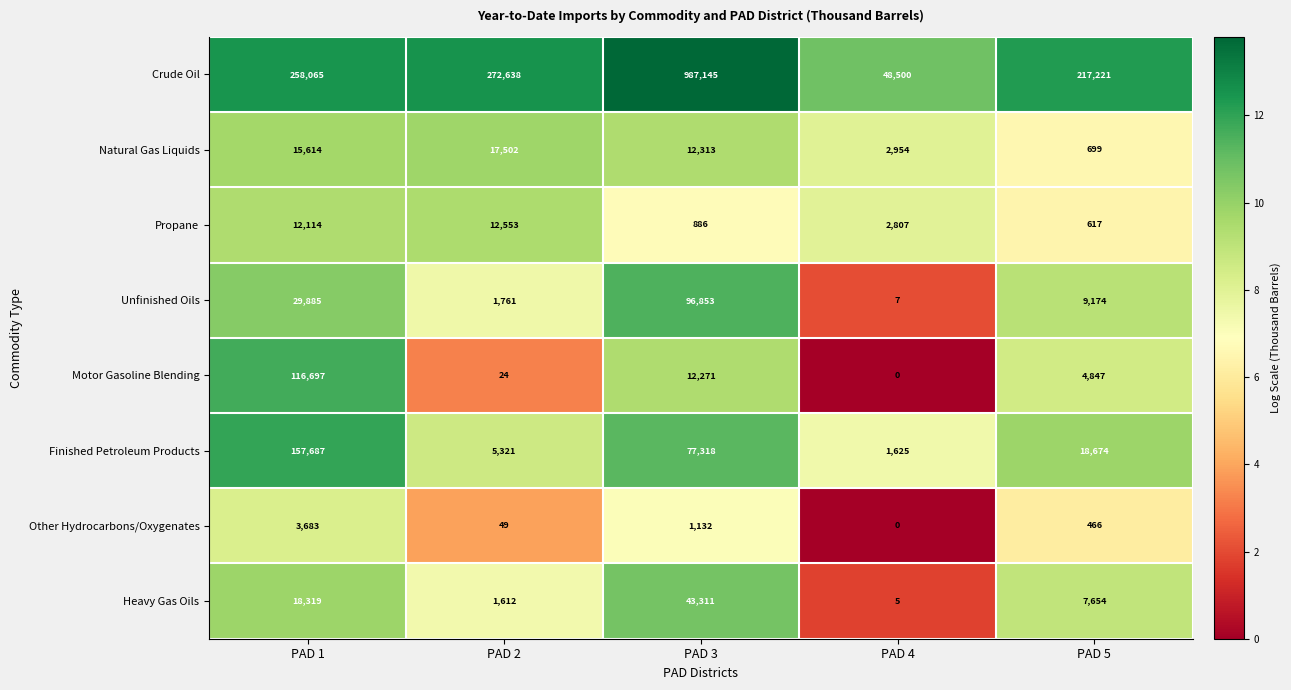

Rank the series by their maximum value, from lowest to highest.

Other Hydrocarbons/Oxygenates, Propane, Natural Gas Liquids, Heavy Gas Oils, Unfinished Oils, Motor Gasoline Blending, Finished Petroleum Products, Crude Oil